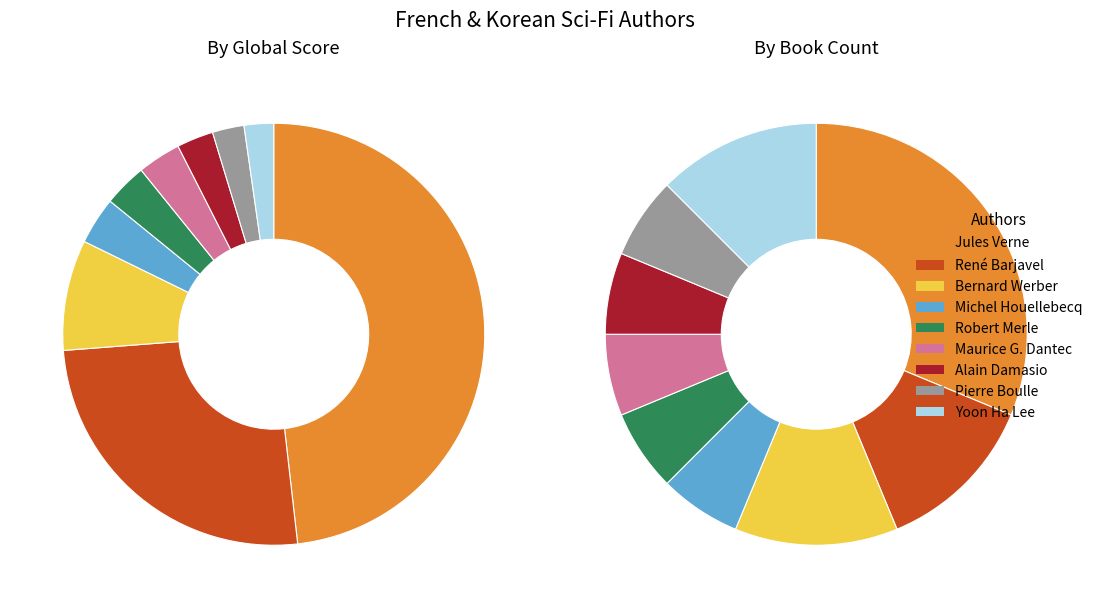

Between 7 and values_count, which is larger?

values_count